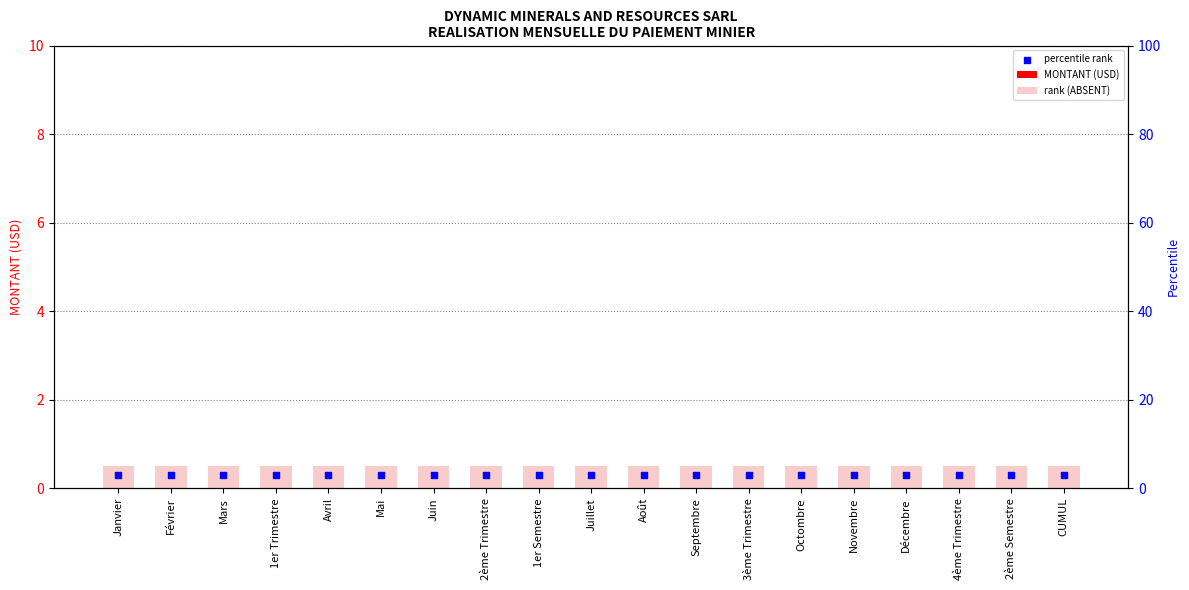

What is the total value across all series at 1er Trimestre?

0.8